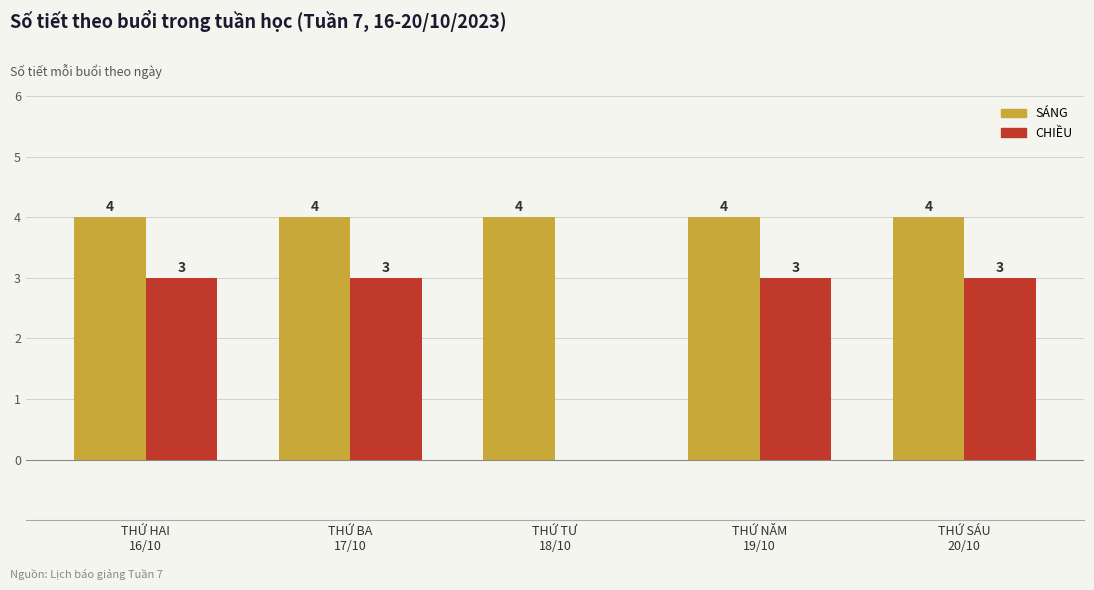

What is the total value across all series at THỨ NĂM
19/10?

7